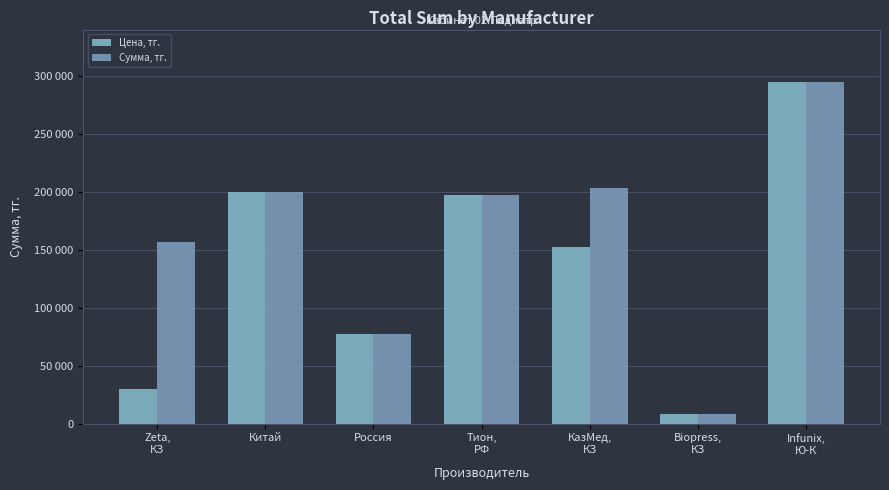

What is the approximate value of Цена, тг. at Россия?

77000